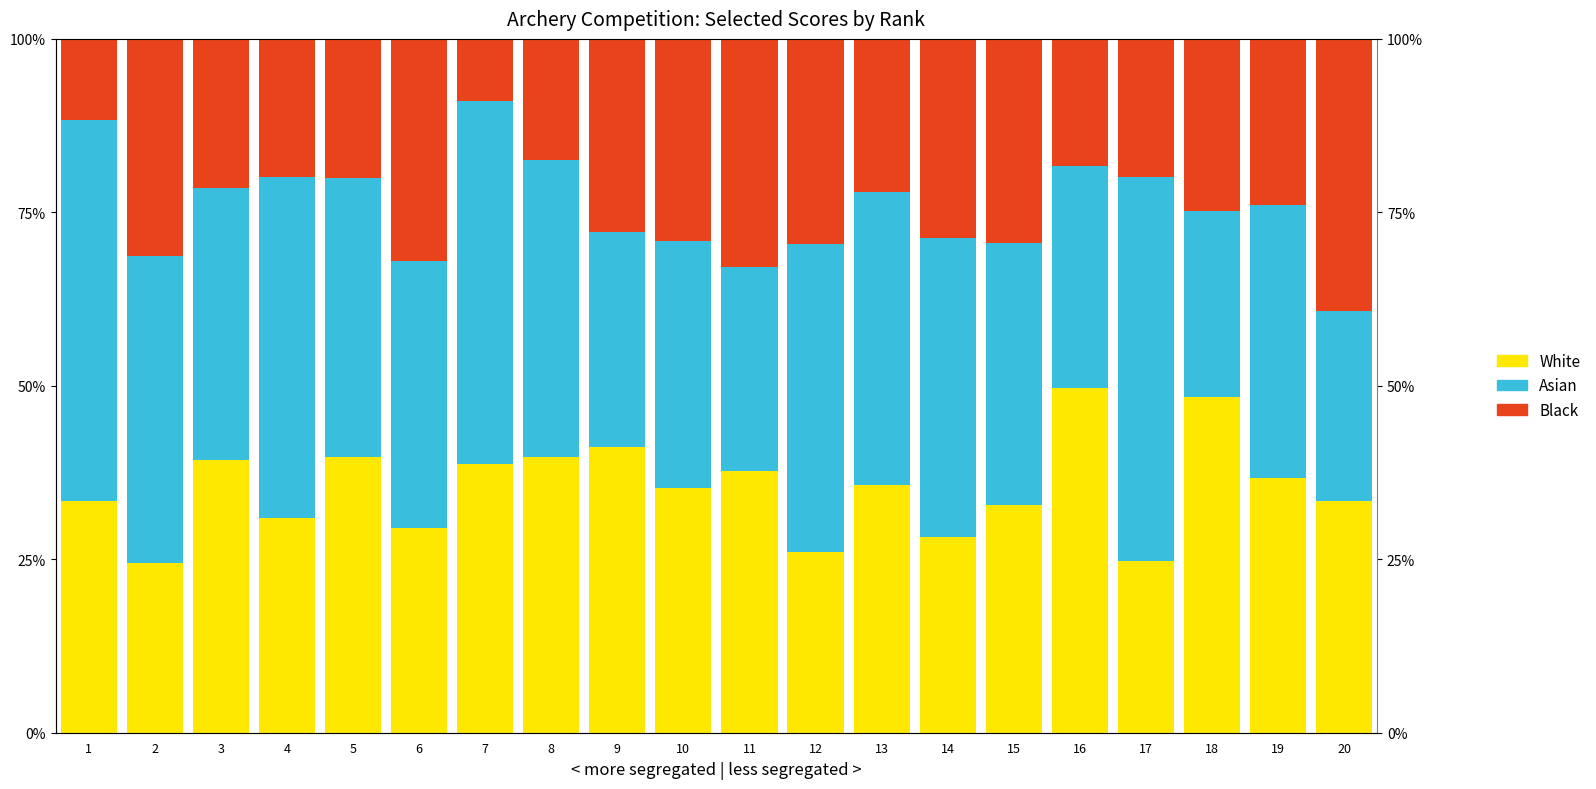

List the series in order of their overall mean, highest first.

Asian, White, Black